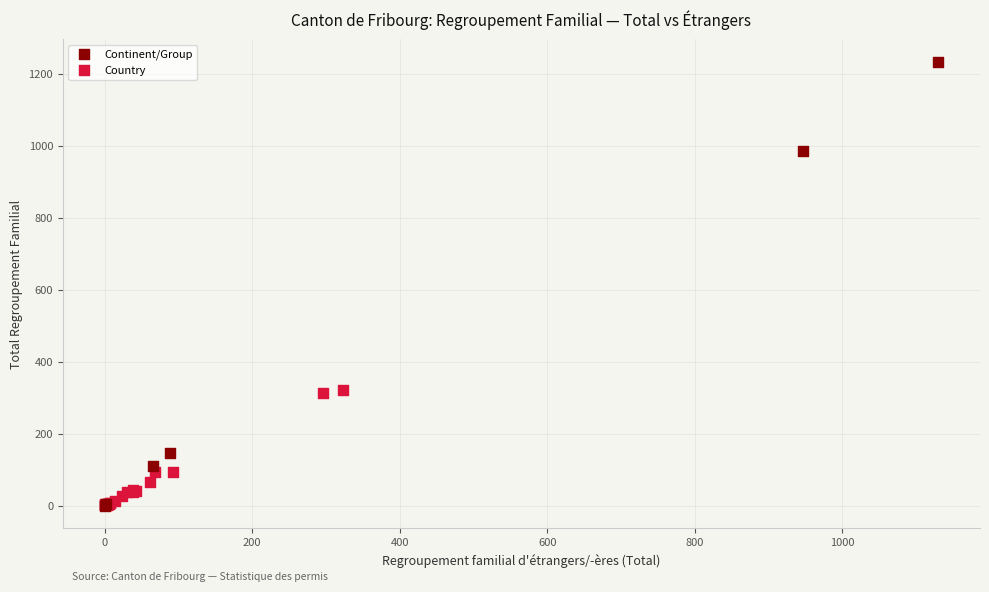

Which series contains the highest Y value?

Continent/Group